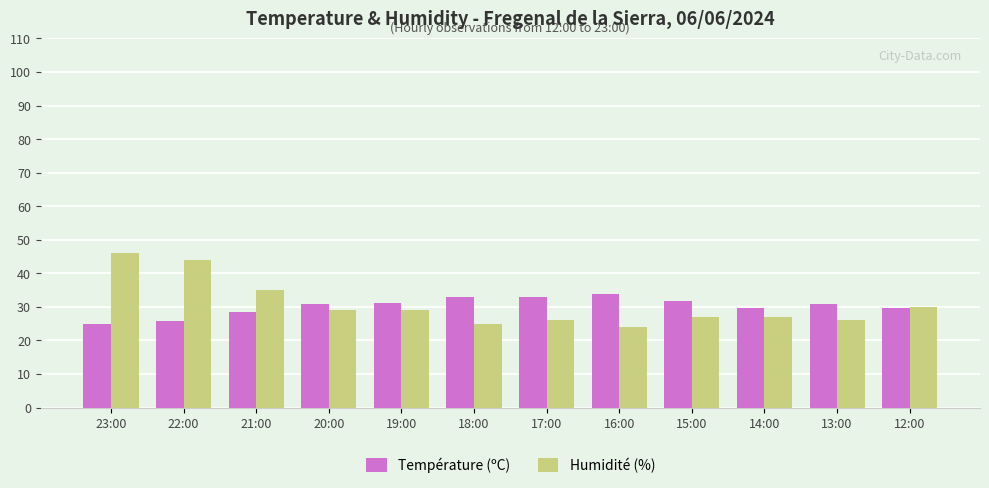

Which series has the largest range (max minus min)?

Humidité (%)